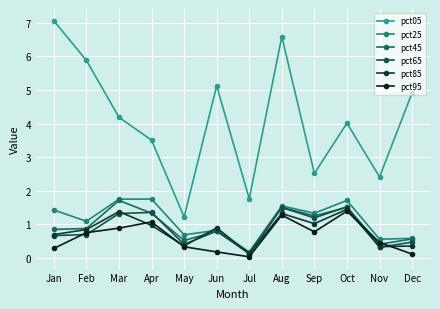

What is the sum of the pct45 values at Jan and Jul?

1.0